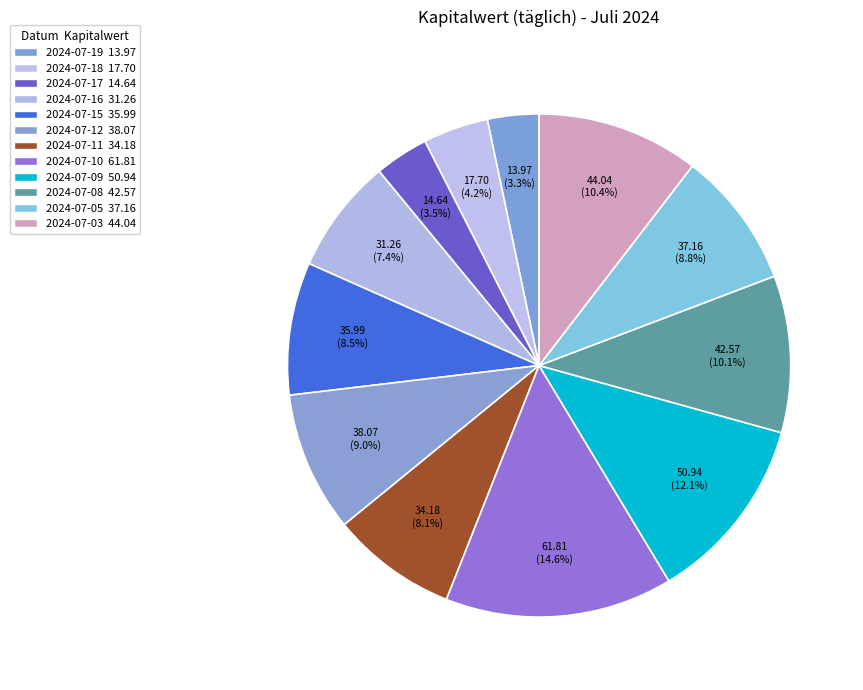

How many segments does this pie chart have?

12